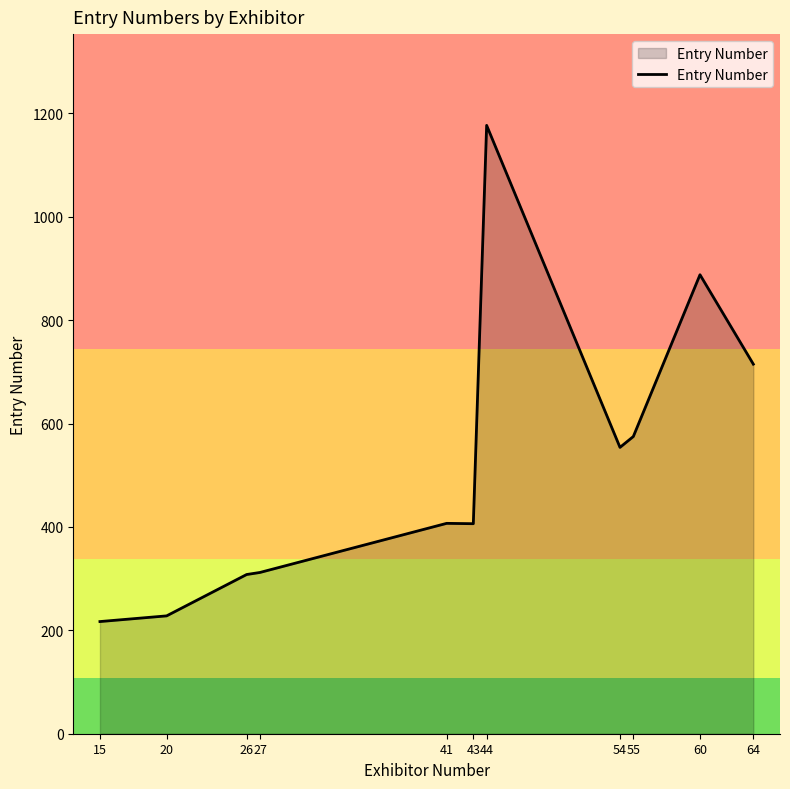

The value at 44 is 1177.0. True or false?

True